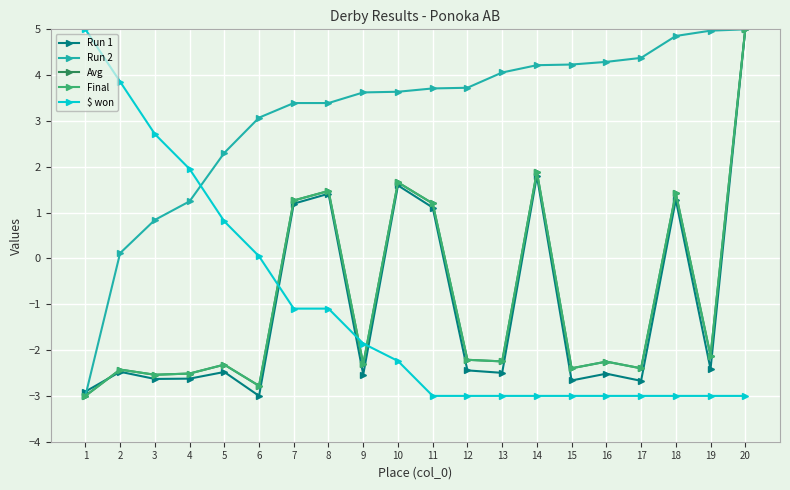

Reading left to right, transcribe all the data shown in this chart.

Run 1: -2.9	-2.5	-2.6	-2.6	-2.5	-3.0	1.2	1.4	-2.5	1.6	1.1	-2.4	-2.5	1.8	-2.7	-2.5	-2.7	1.3	-2.4	5.0
Run 2: -3.0	0.1	0.8	1.2	2.3	3.1	3.4	3.4	3.6	3.6	3.7	3.7	4.1	4.2	4.2	4.3	4.4	4.9	5.0	5.0
Avg: -3.0	-2.4	-2.5	-2.5	-2.3	-2.8	1.3	1.5	-2.3	1.7	1.2	-2.2	-2.2	1.9	-2.4	-2.3	-2.4	1.4	-2.1	5.0
Final: -3.0	-2.4	-2.5	-2.5	-2.3	-2.8	1.3	1.5	-2.3	1.7	1.2	-2.2	-2.2	1.9	-2.4	-2.3	-2.4	1.4	-2.1	5.0
$ won: 5.0	3.9	2.7	2.0	0.8	0.0	-1.1	-1.1	-1.9	-2.2	-3.0	-3.0	-3.0	-3.0	-3.0	-3.0	-3.0	-3.0	-3.0	-3.0